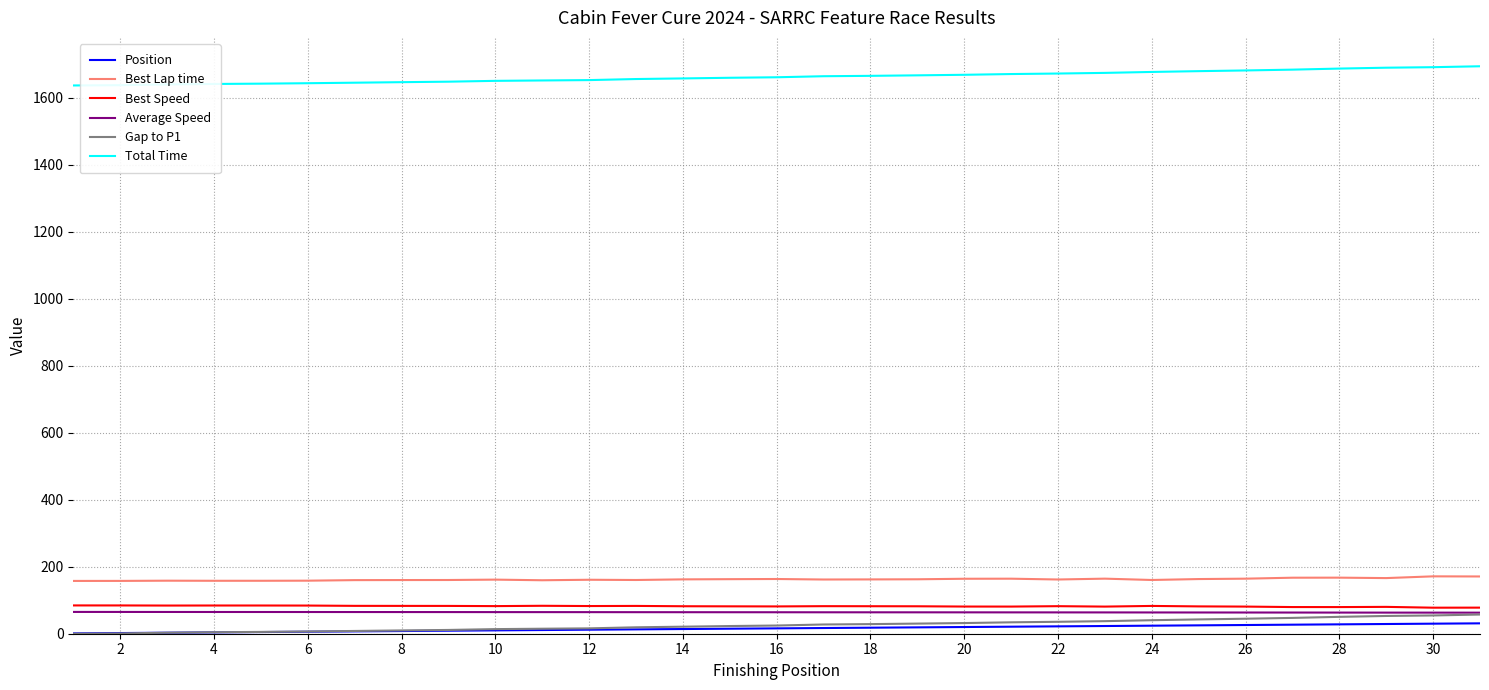

What is the maximum value shown in the chart?

1694.5